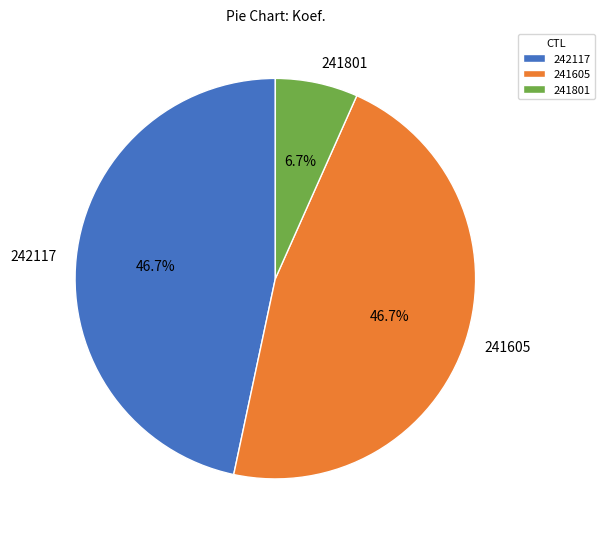

How many segments does this pie chart have?

3